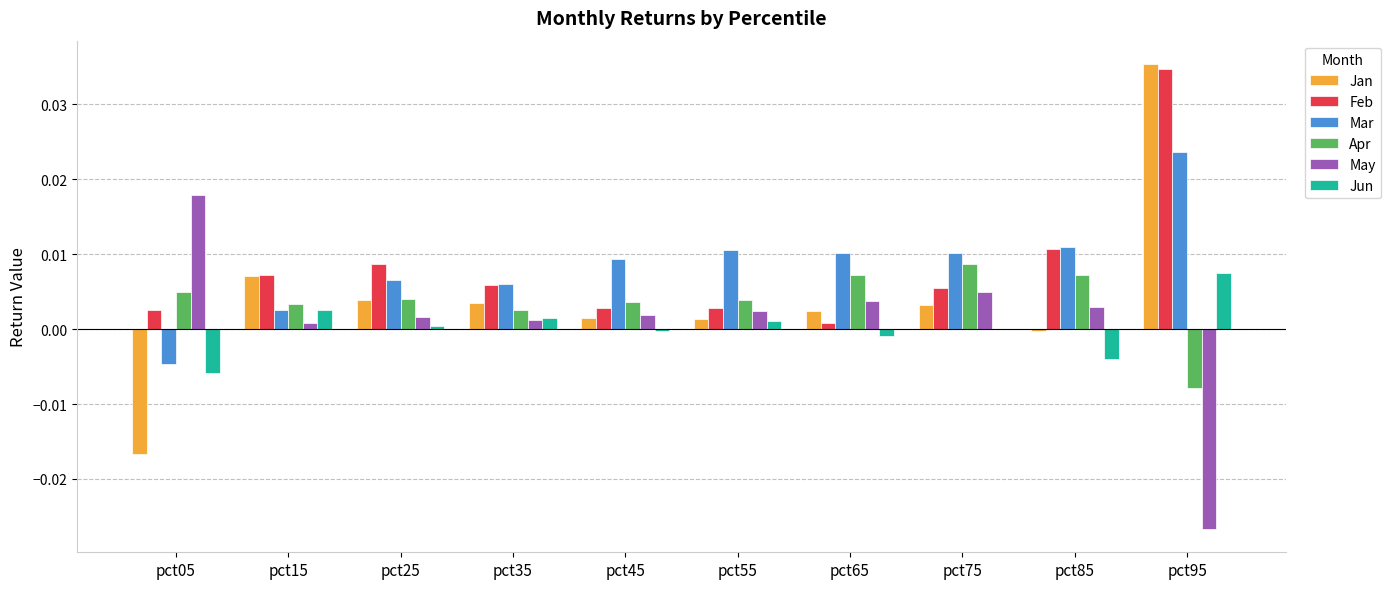

Are the bars horizontal?

No